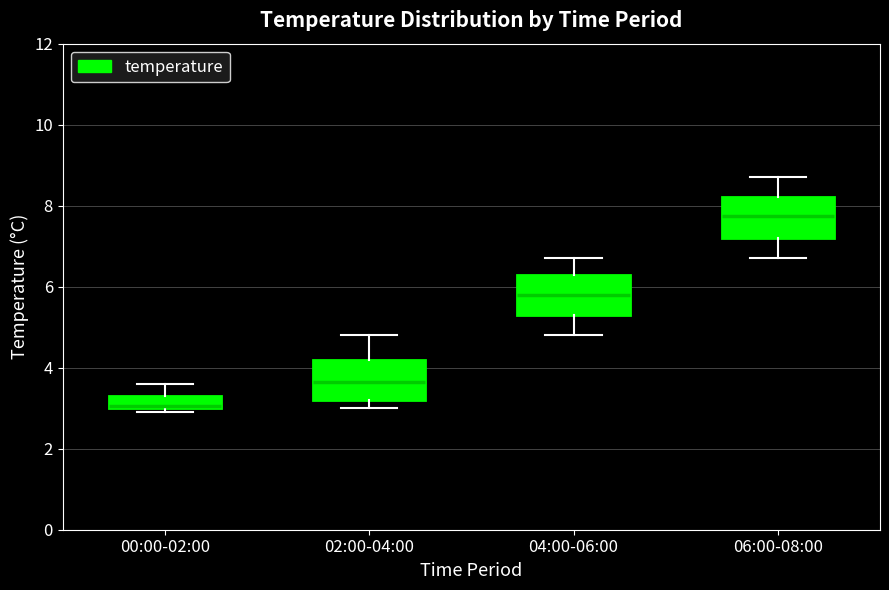

Which box's median line is the highest?

06:00-08:00